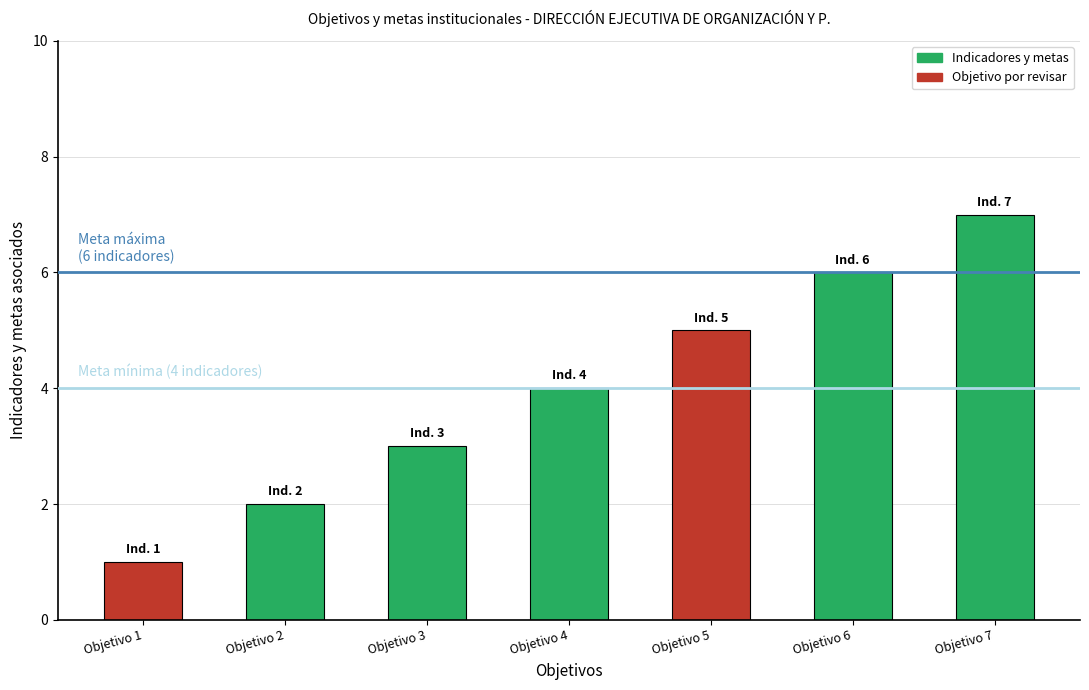

What is the difference between the second highest and minimum values?

5